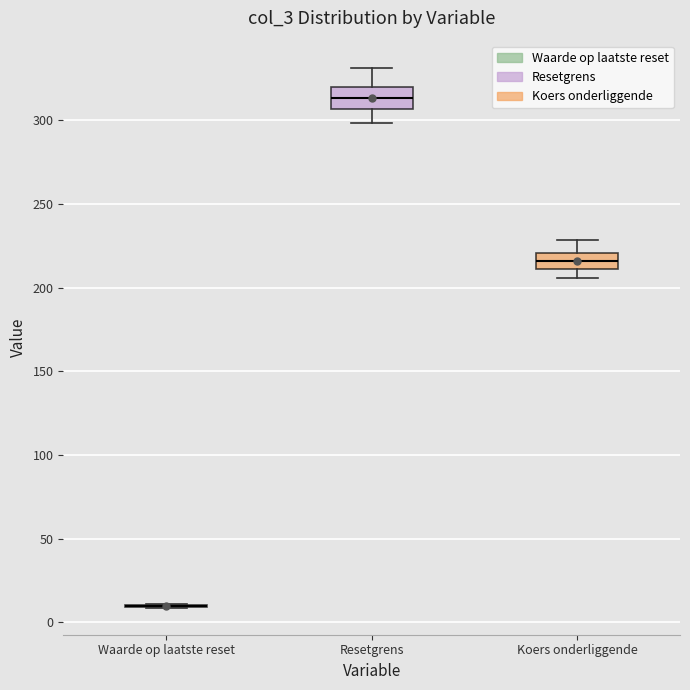

Reading left to right, read every box against the y-axis: the position of its median line, the range the box covers, and the ends of its whiskers. The values are not printed on the chart, so give them approximately, as read against the axis.

Waarde op laatste reset: box collapsed to a line at 10, whiskers 10 to 10
Resetgrens: median 315, box 305 to 320, whiskers 300 to 330
Koers onderliggende: median 215, box 210 to 220, whiskers 205 to 230